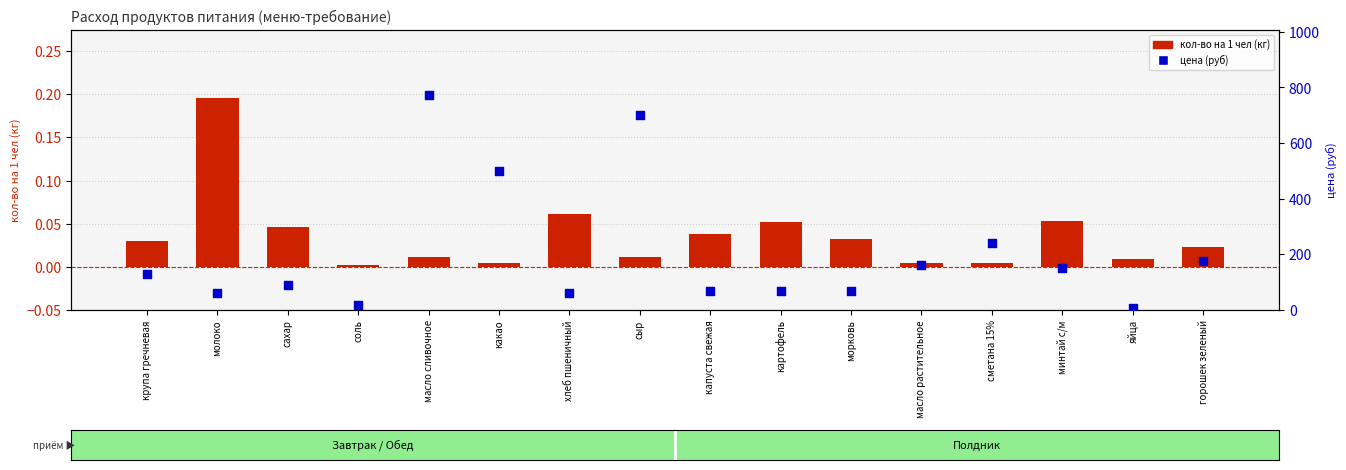

Which series reaches the minimum Y coordinate?

кол-во на 1 чел (кг)